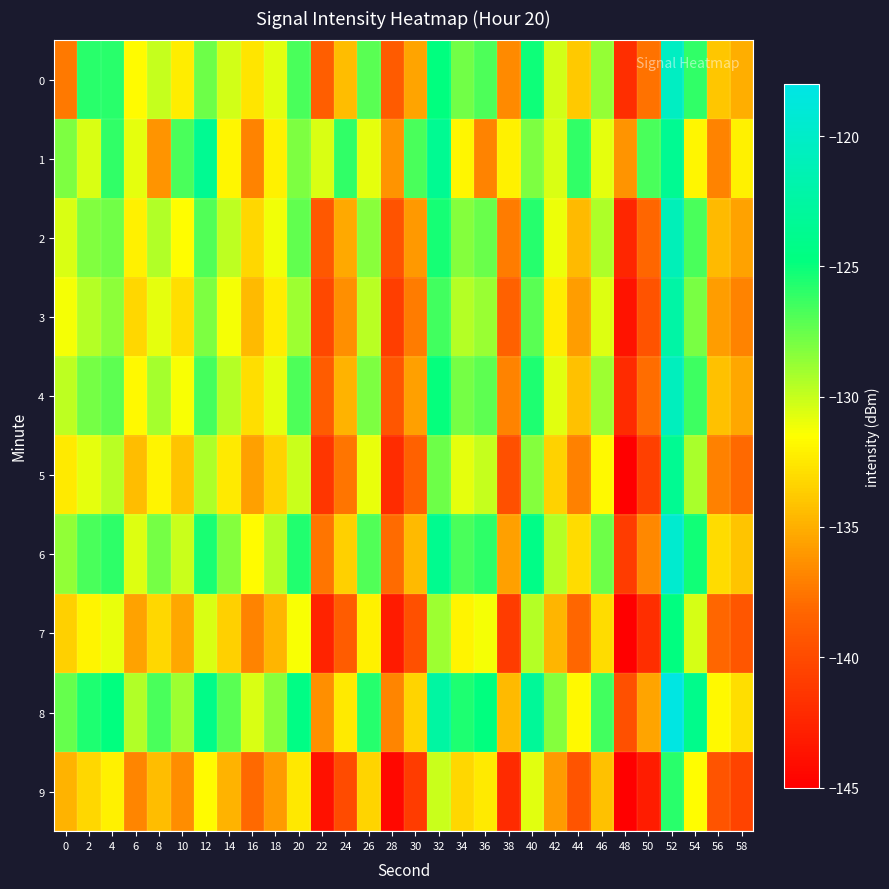

Rank the series by their maximum value, from lowest to highest.

9, 7, 1, 5, 3, 2, 4, 0, 6, 8